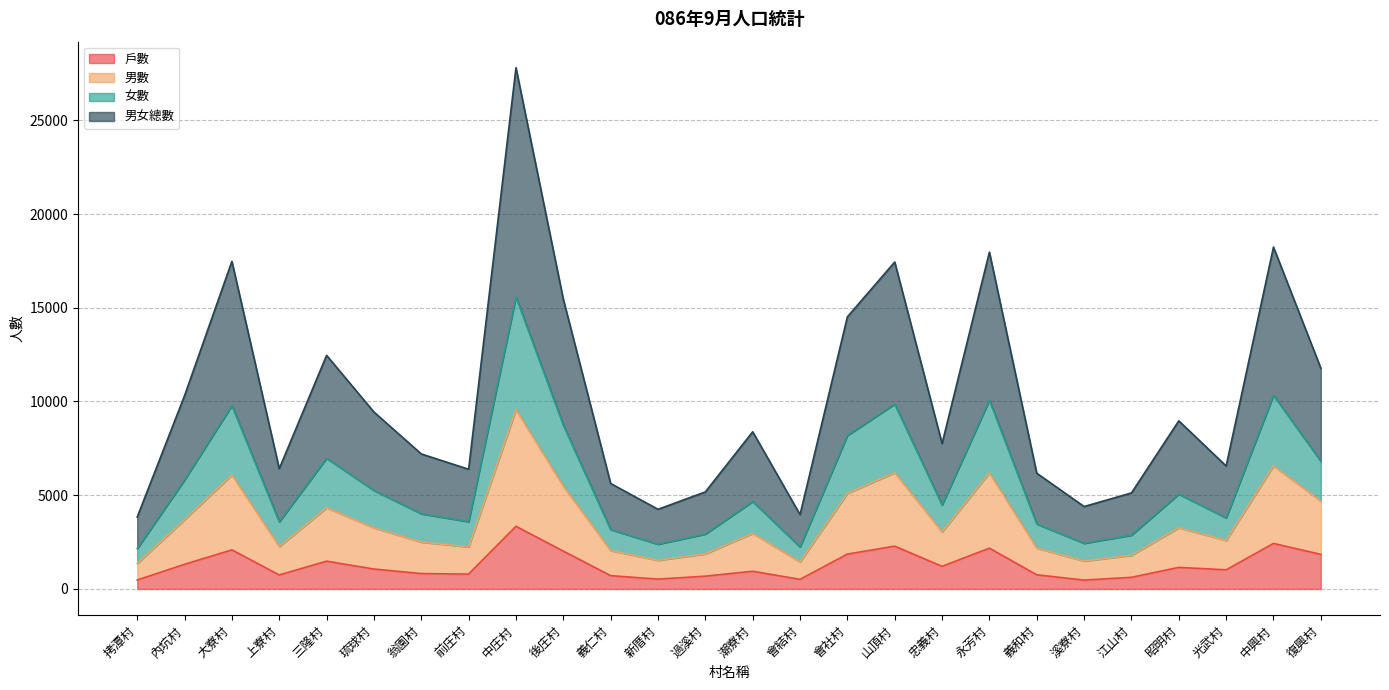

What is the label of the 11th point from the left?

義仁村